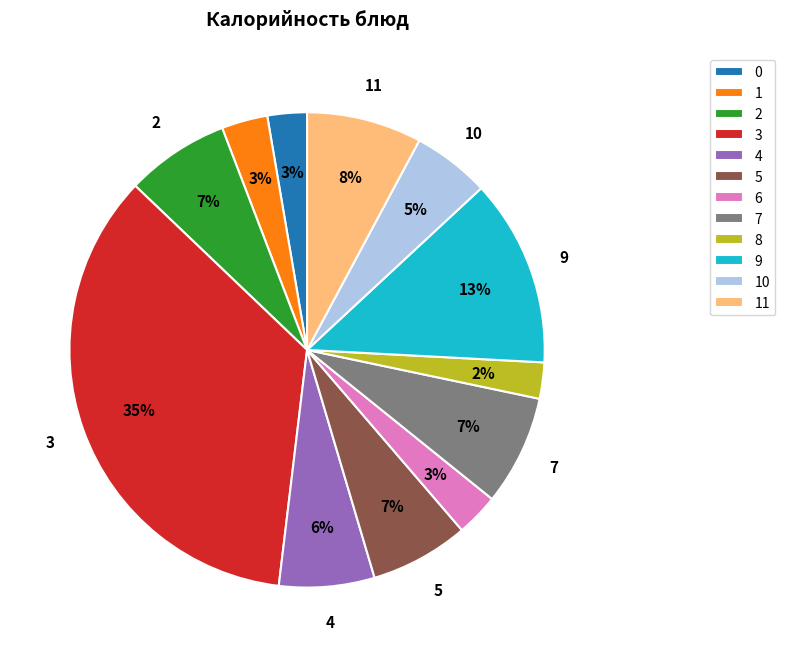

Combined, do 4 and 9 account for over 50%?

No